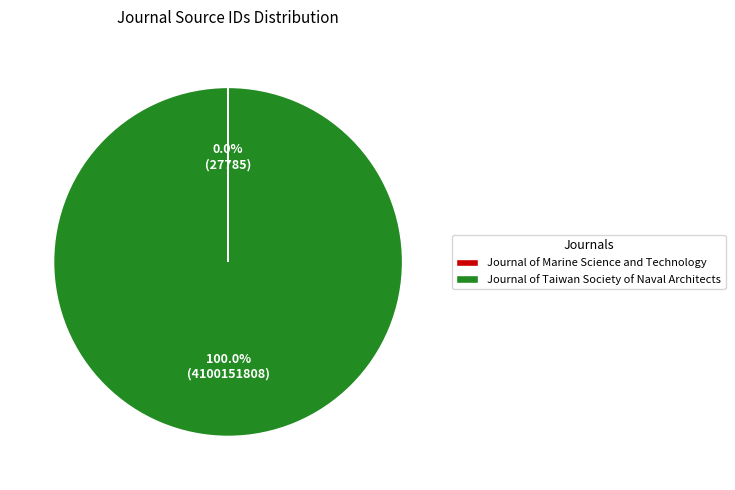

Is there a majority slice in this chart?

Yes